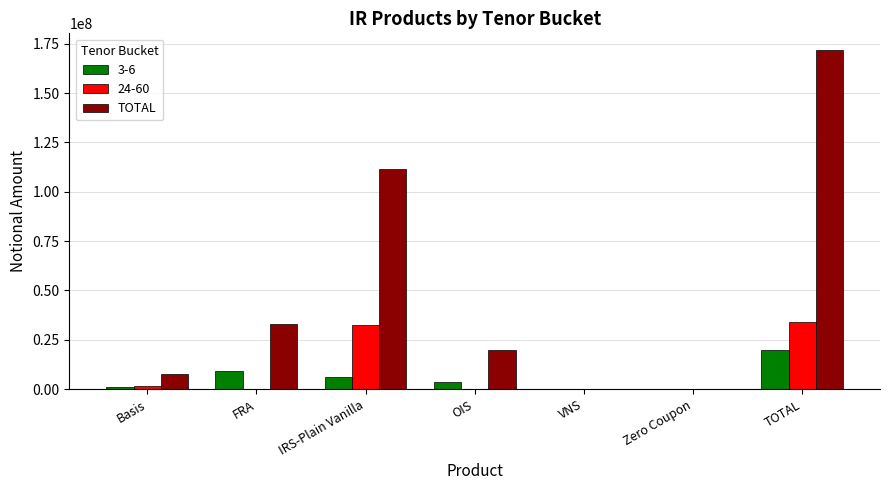

Where is TOTAL nearest to the value 85866344?

IRS-Plain Vanilla